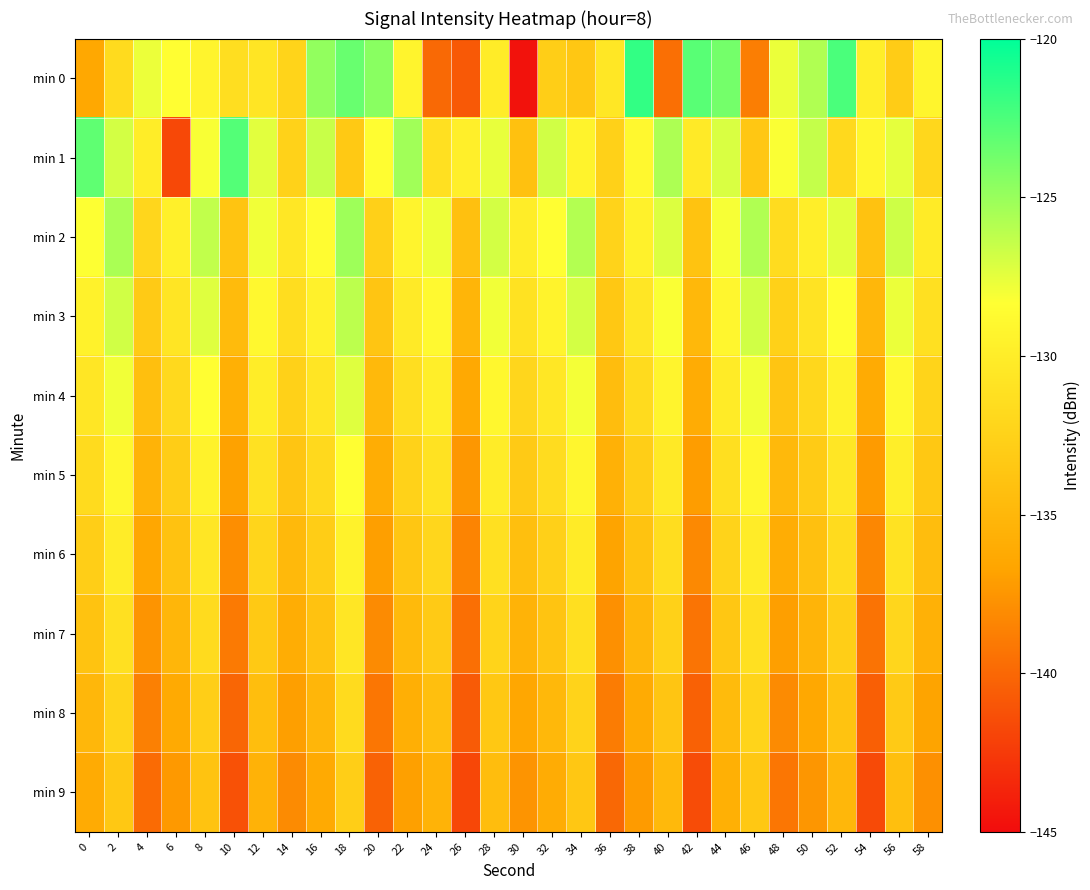

Which label corresponds to the smallest value in the chart?

30